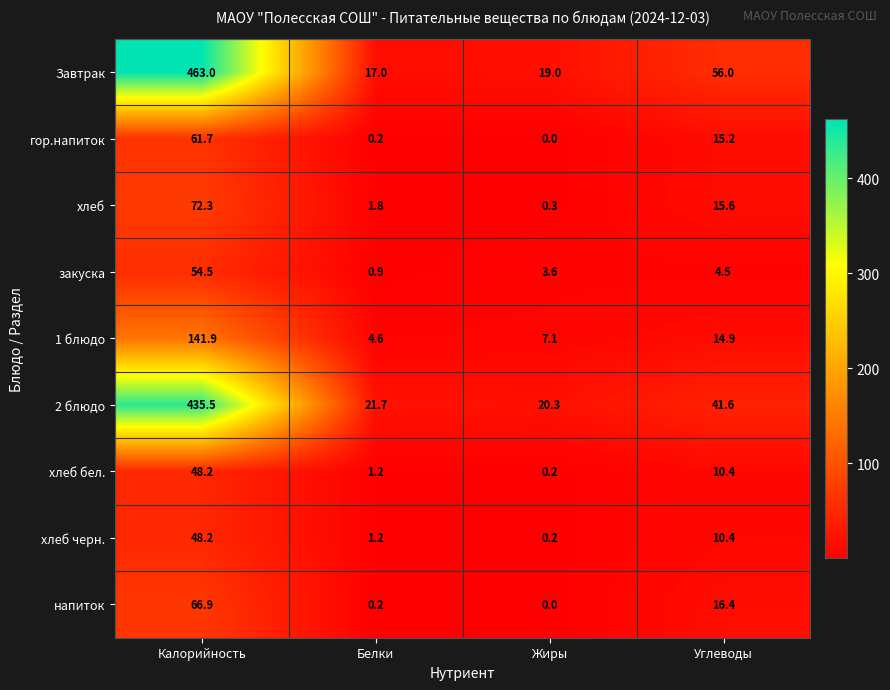

At which label does 1 блюдо first exceed 14?

Калорийность